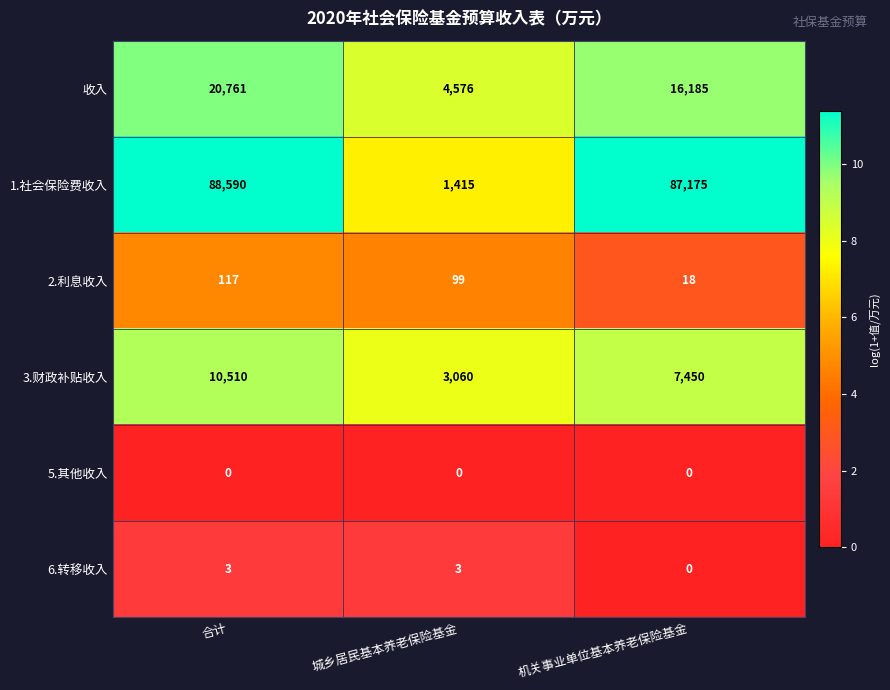

Rank the series at 合计 from lowest to highest value.

5.其他收入, 6.转移收入, 2.利息收入, 3.财政补贴收入, 收入, 1.社会保险费收入